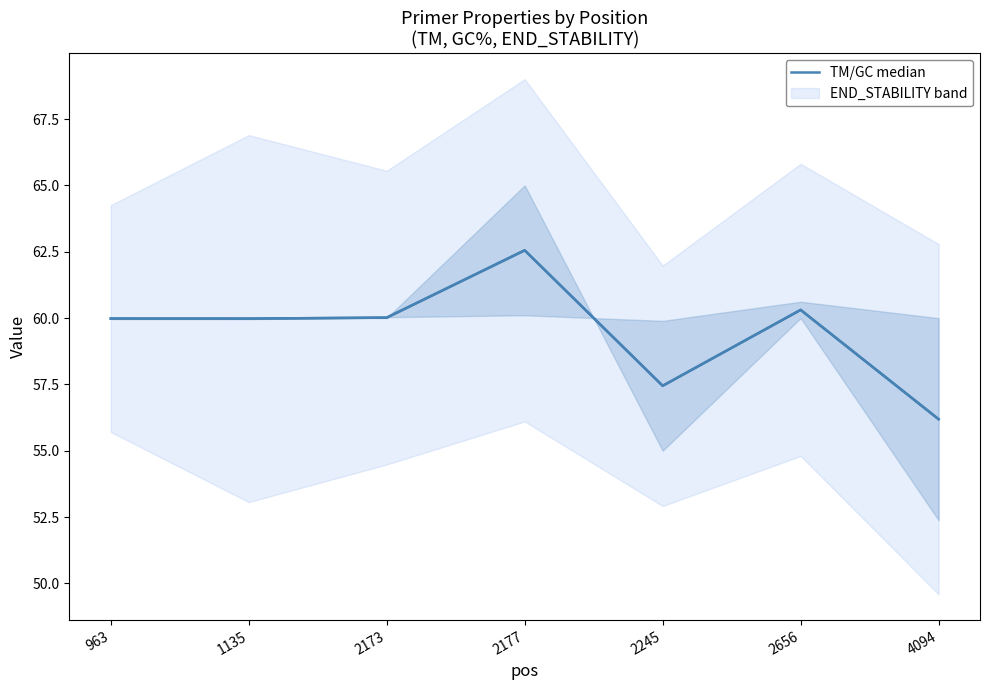

How many data points does each series have?

7